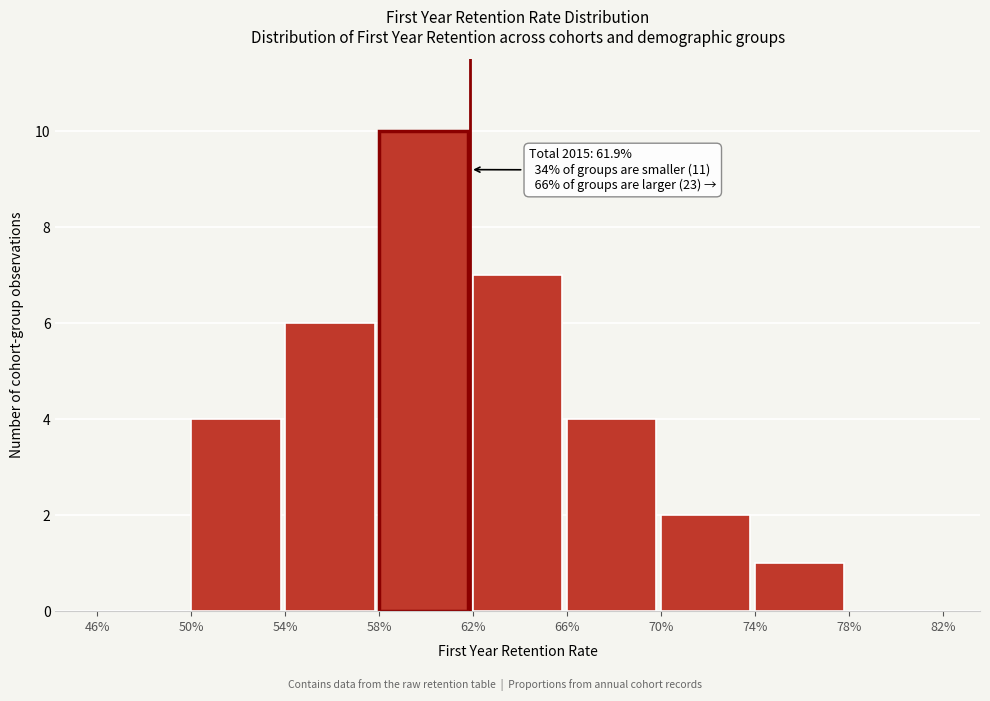

Reading left to right, transcribe all the data shown in this chart.

46%=0	50%=4	54%=6	58%=10	62%=7	66%=4	70%=2	74%=1	78%=0